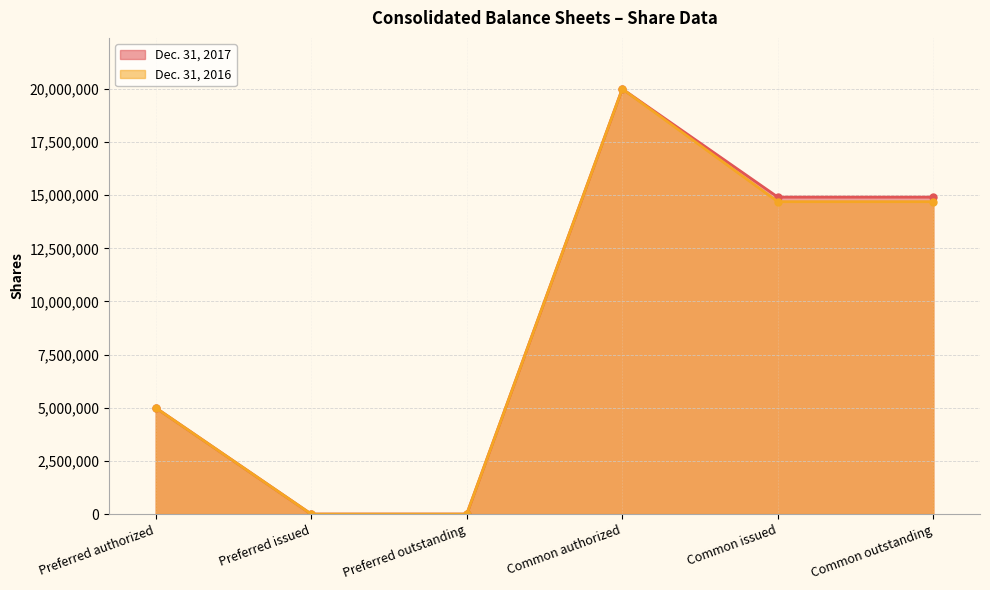

Reading left to right, list all the values displayed in this chart.

Dec. 31, 2017: Preferred authorized=5000000	Preferred issued=0	Preferred outstanding=0	Common authorized=20000000	Common issued=14910498	Common outstanding=14910498
Dec. 31, 2016: Preferred authorized=5000000	Preferred issued=0	Preferred outstanding=0	Common authorized=20000000	Common issued=14695020	Common outstanding=14695020